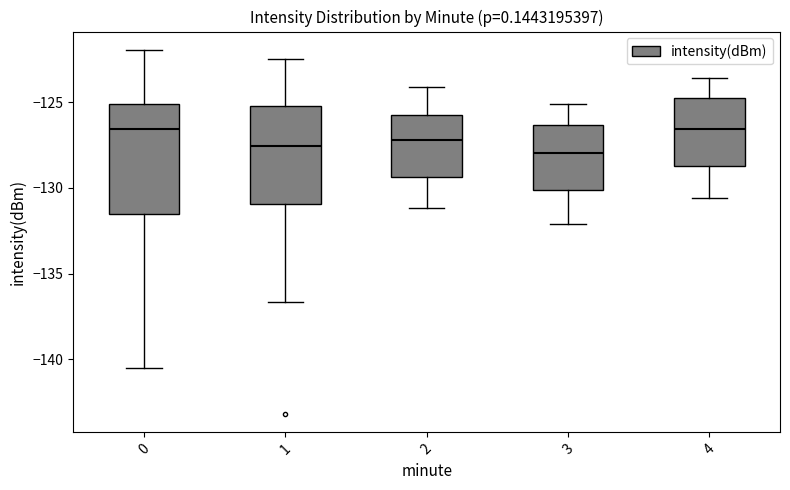

Comparing the boxes themselves (not the whiskers), which one is the tallest?

0